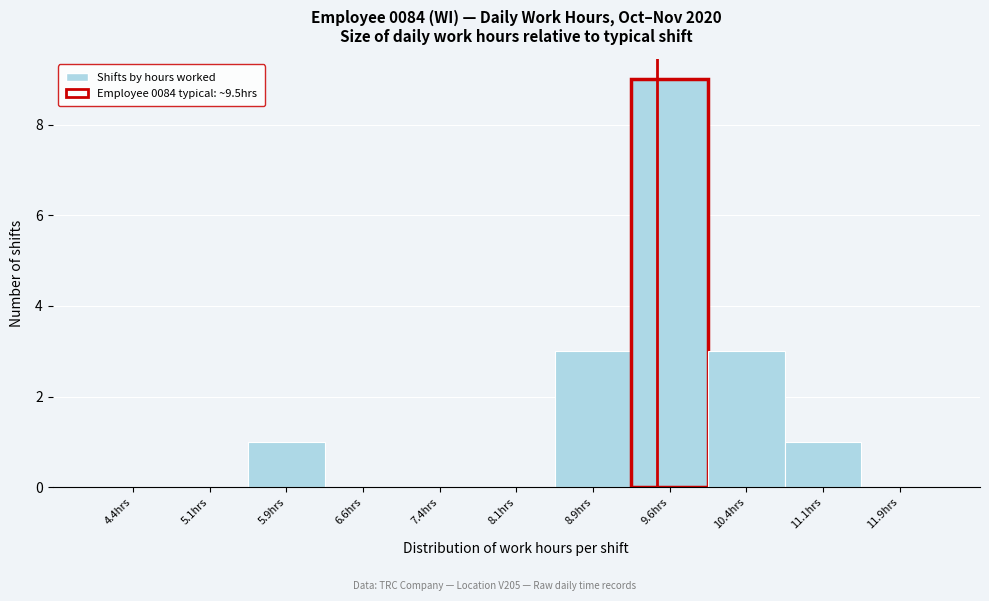

Over which range of the x-axis is the bar tallest?

9.25 to 10.00